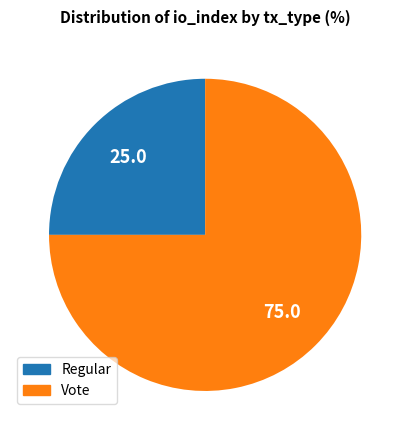

Combined, do Vote and Regular account for over 50%?

Yes